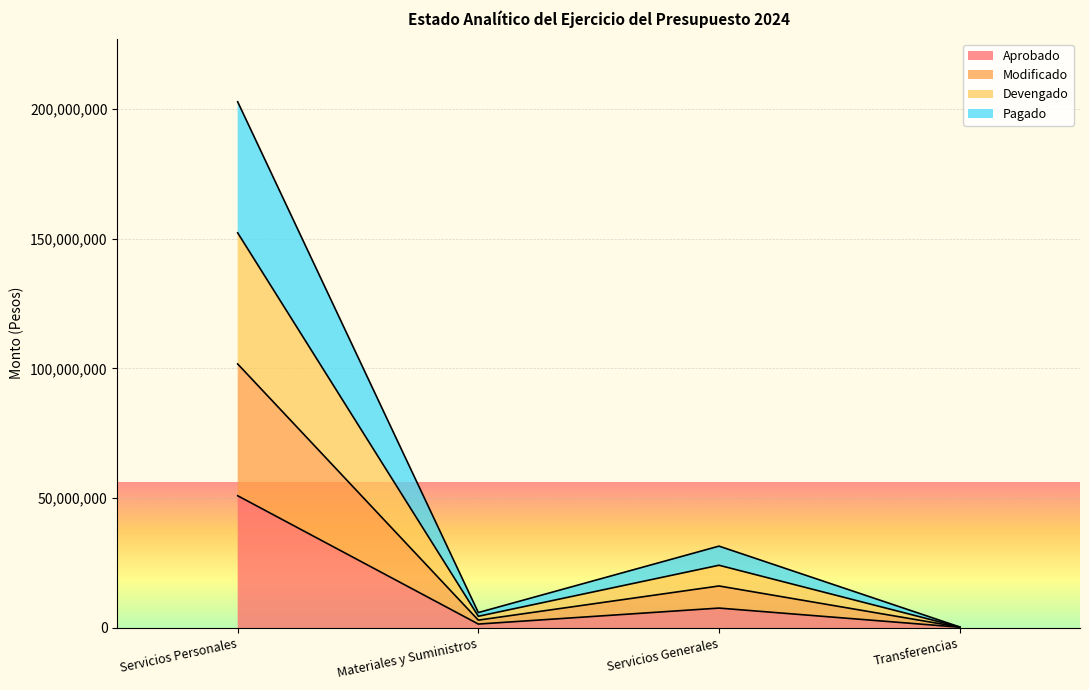

True or false: Aprobado and Pagado cross at least once.

False